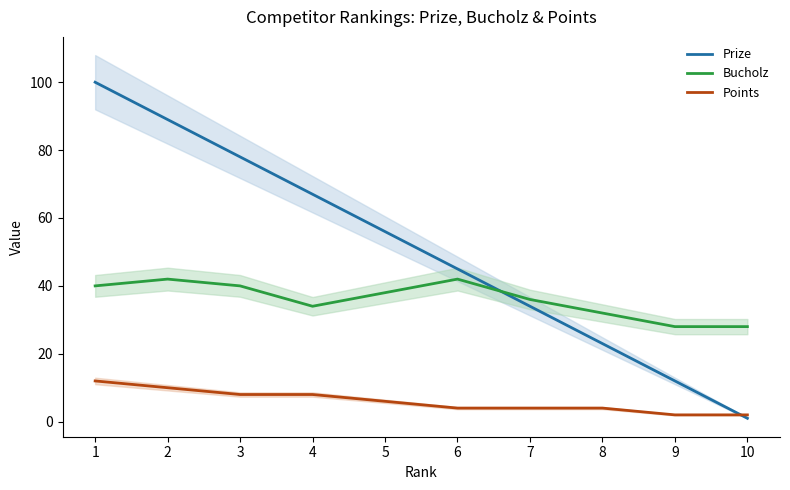

Which series ends up on top after the final intersection of Points and Prize?

Points